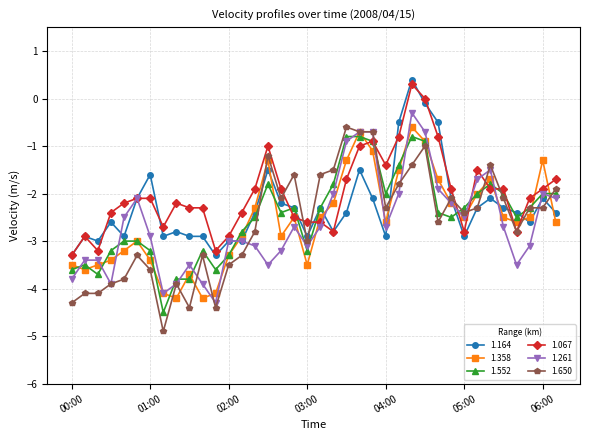

Which series has the widest spread of values?

1.650